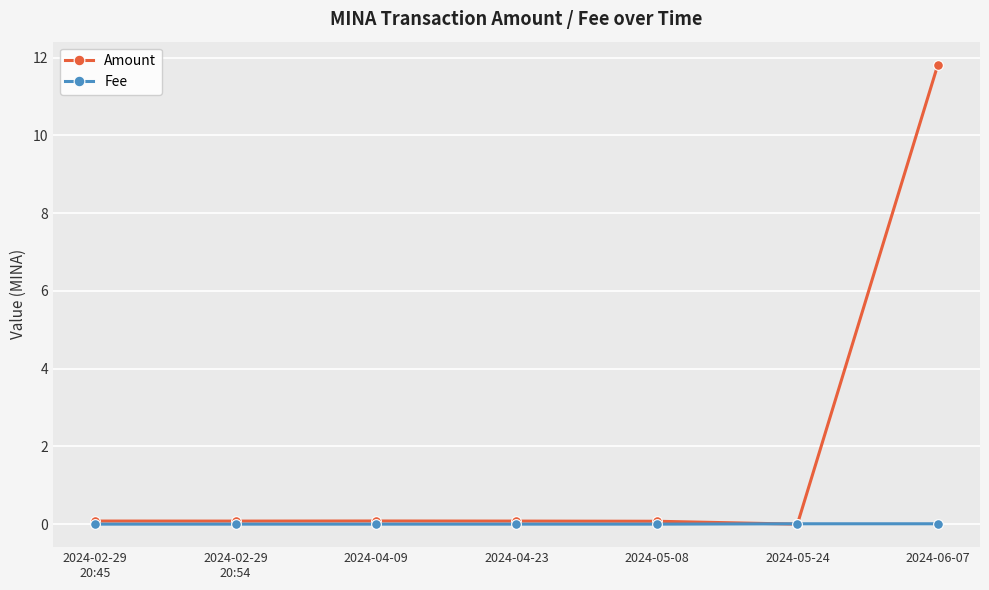

What is the label of the 6th point from the right?

2024-02-29
20:54